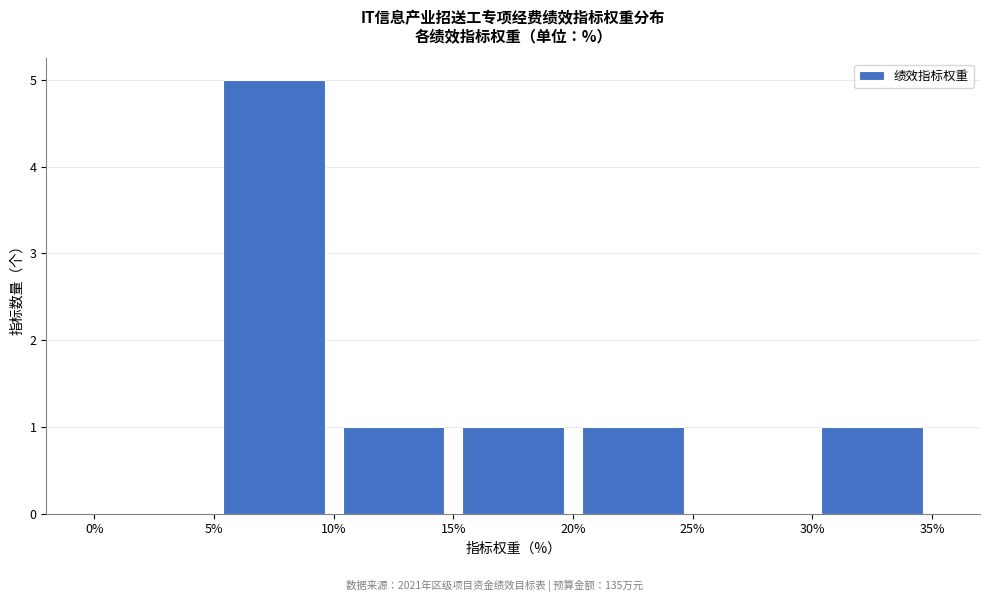

Over which range of the x-axis is the bar tallest?

5% to 10%